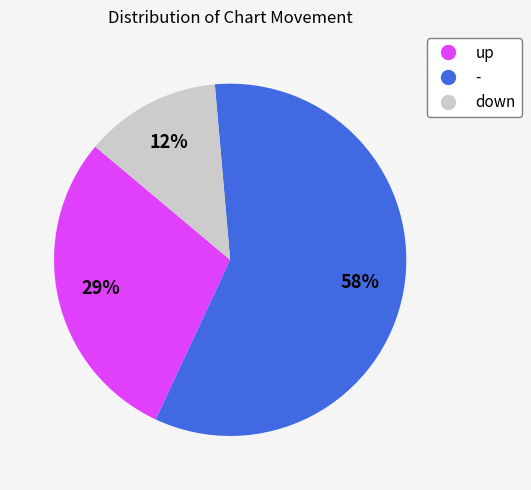

Is there any slice that represents more than half of the pie?

Yes